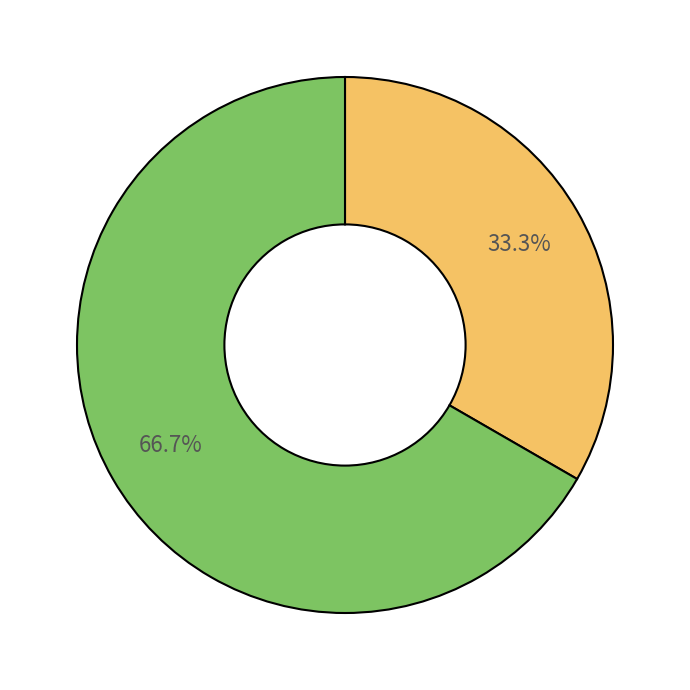

How many segments does this pie chart have?

2